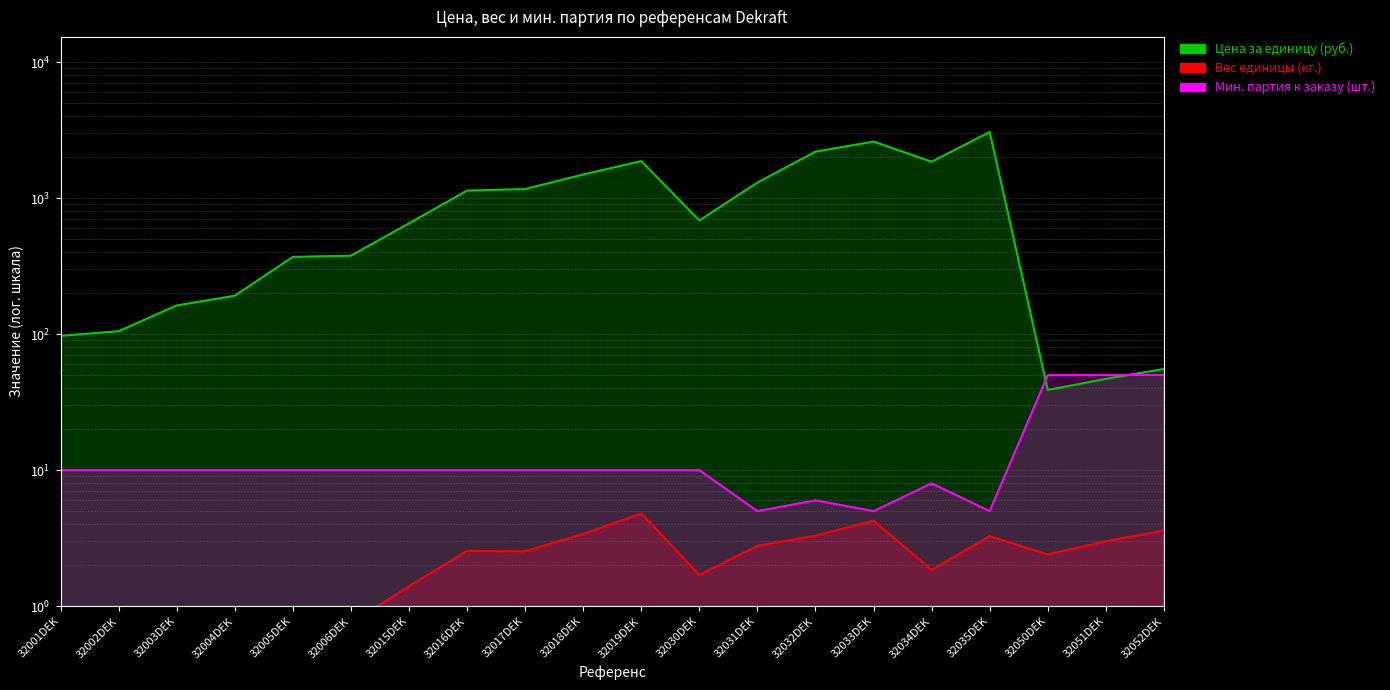

What is the minimum value shown in the chart?

0.3